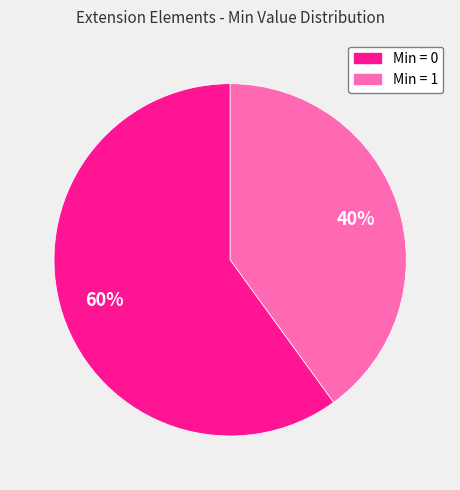

To the nearest percent, what portion does Min = 0 represent?

60%